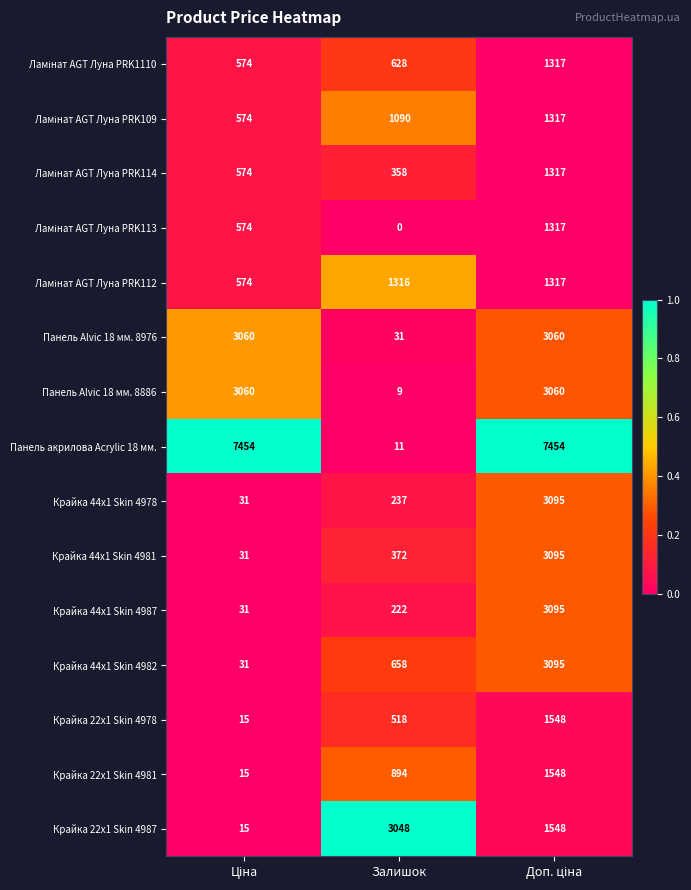

What is the difference between the maximum and second lowest values in the Крайка 44x1 Skin 4987 series?

2873